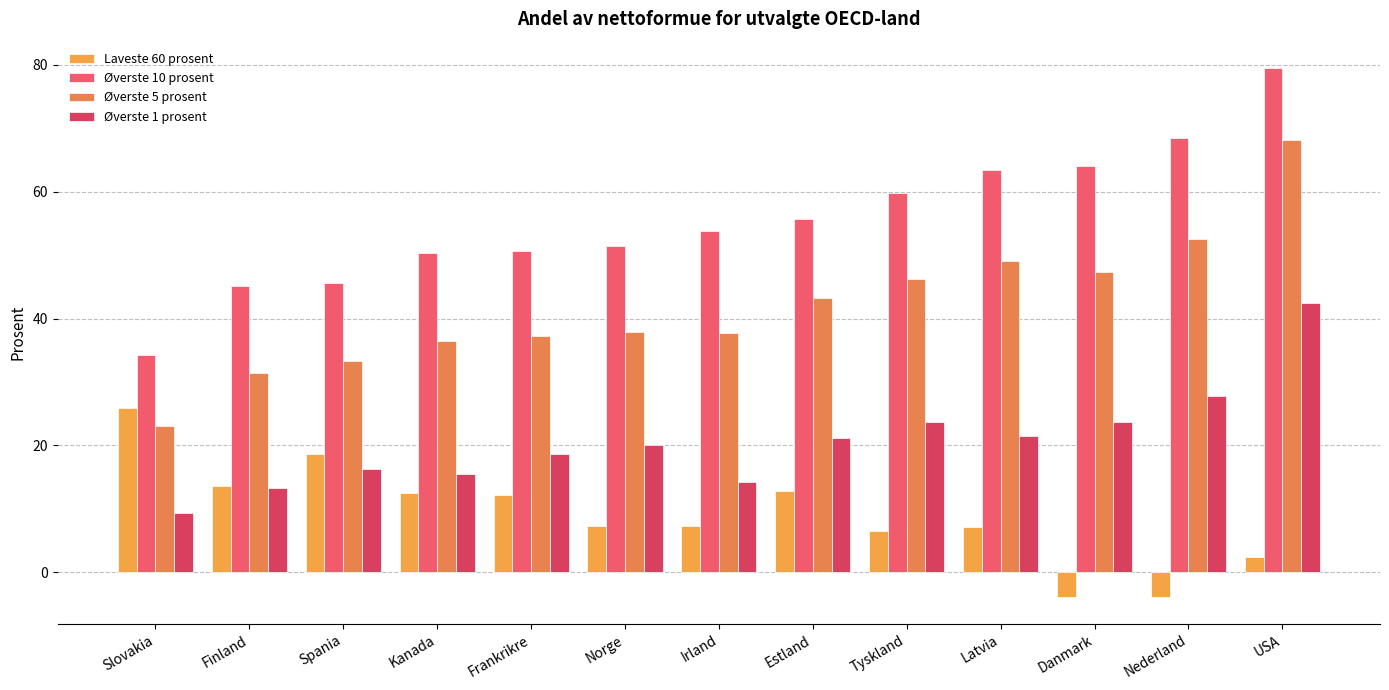

List the series in order of their peak value, lowest first.

Laveste 60 prosent, Øverste 1 prosent, Øverste 5 prosent, Øverste 10 prosent